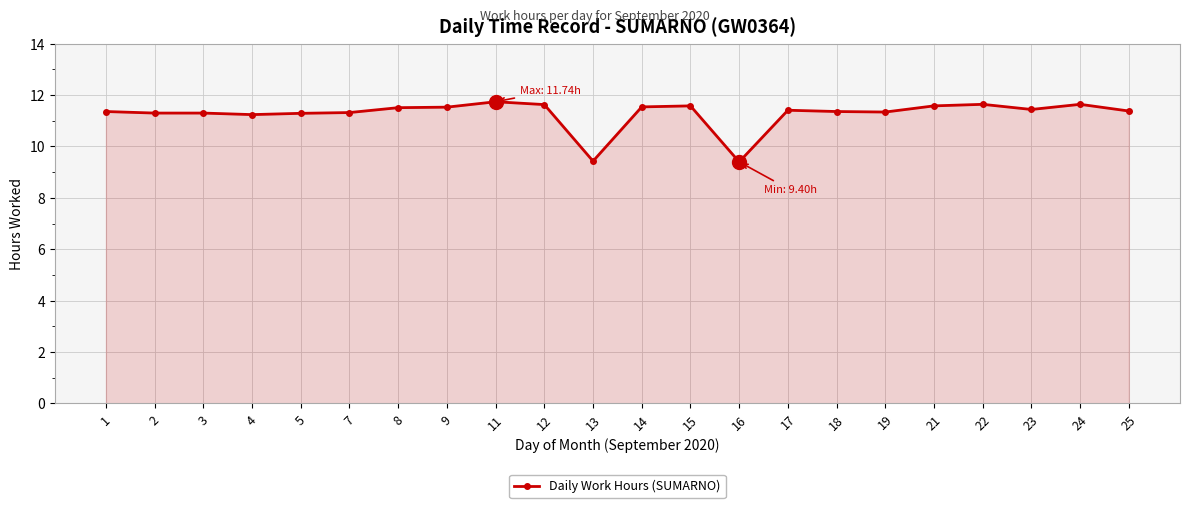

What is the sum of the values at 8 and 25?

22.9